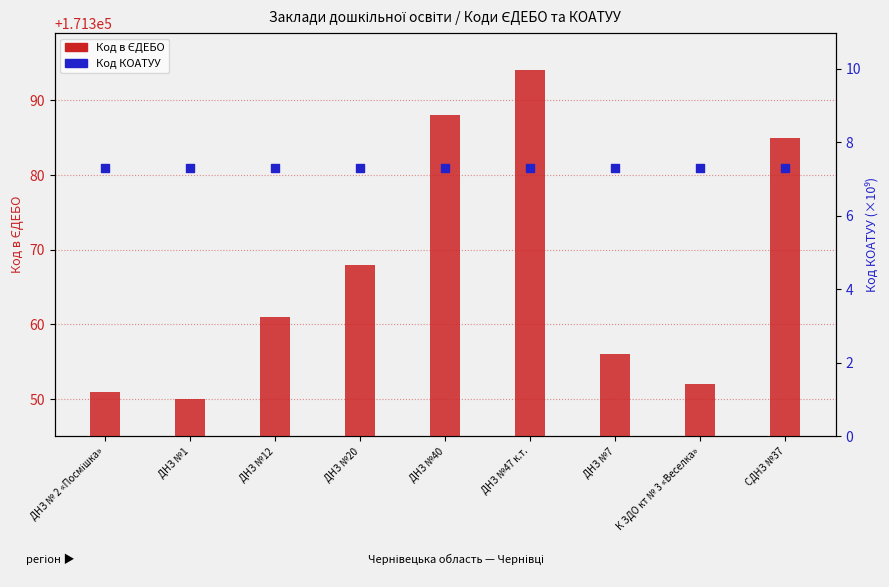

Which series has the widest spread of Y values?

Код в ЄДЕБО